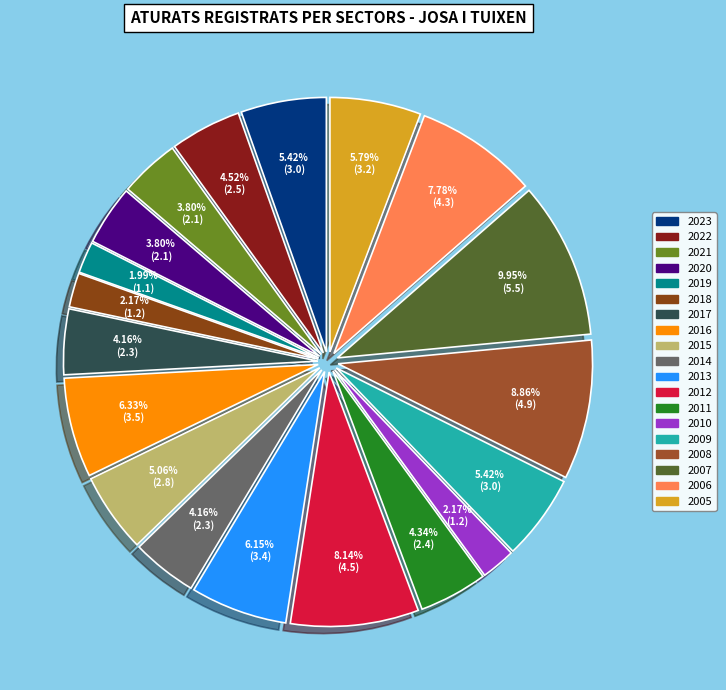

What is the change in value from 2018 to 2016?

+2.3